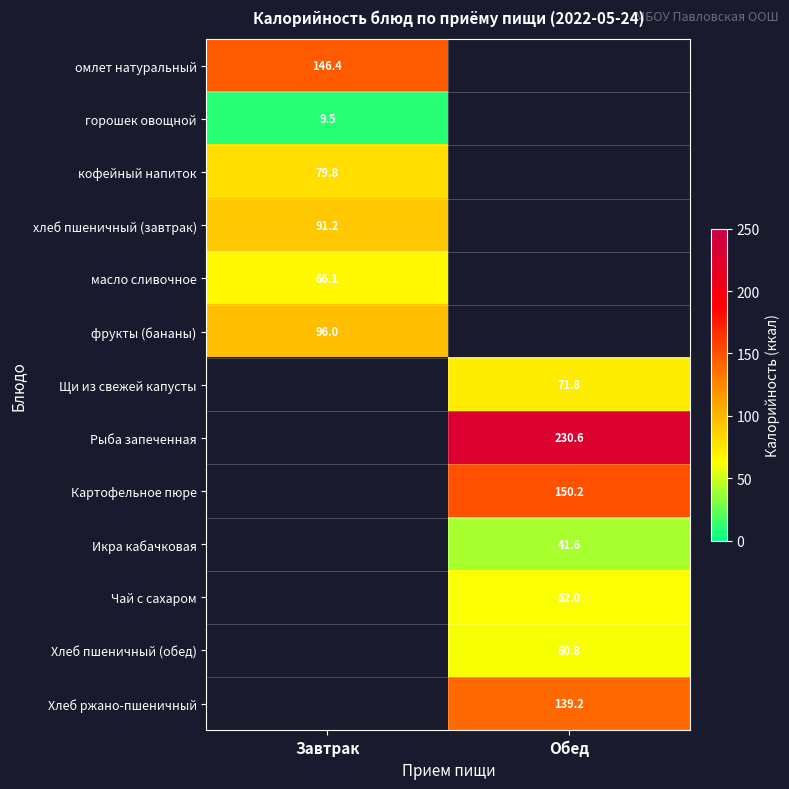

The масло сливочное series shows 66.1 at Завтрак. True or false?

True